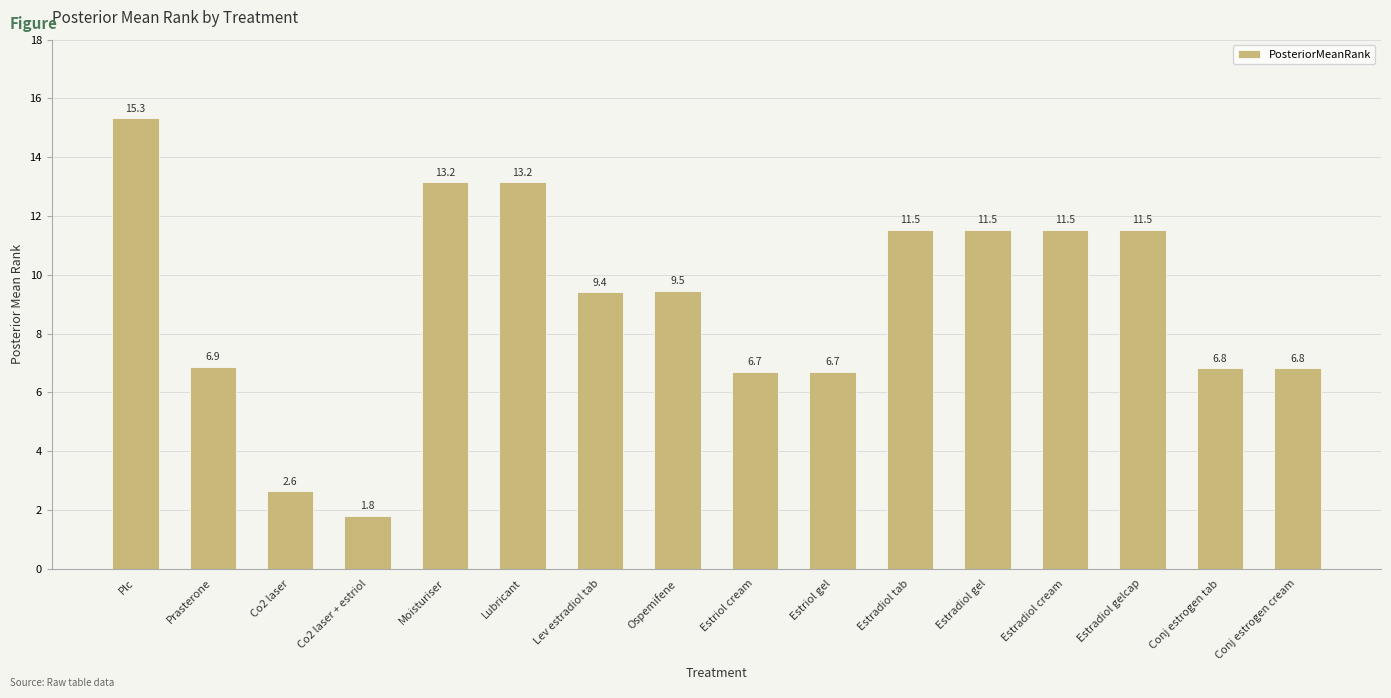

At which category does the chart reach its minimum across all series?

Co2 laser + estriol